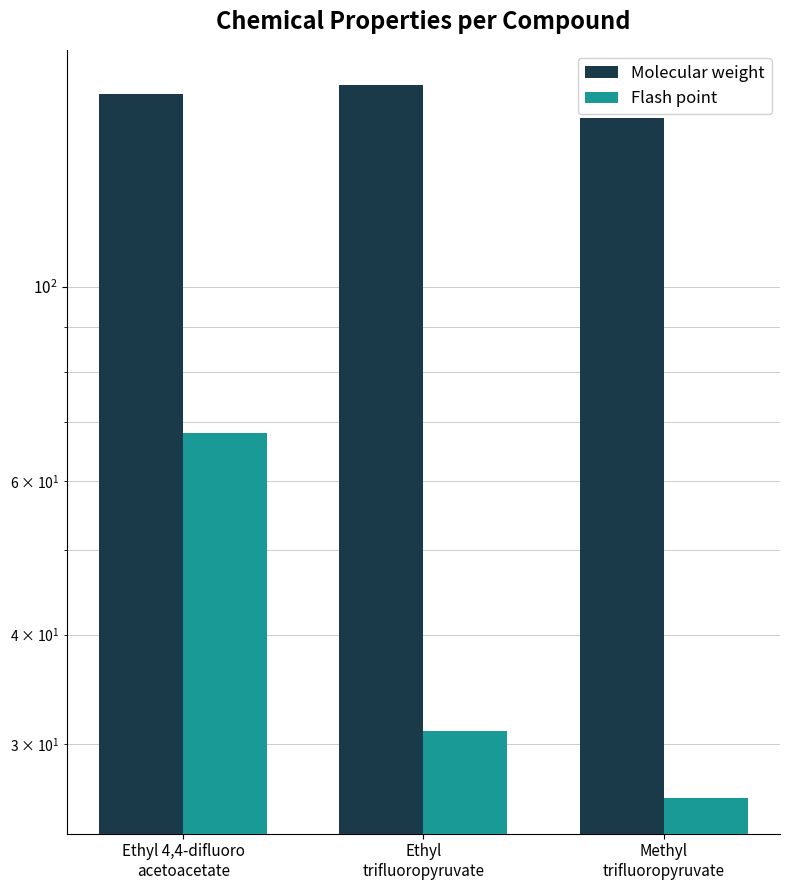

How many values in the Molecular weight series exceed 166?

2